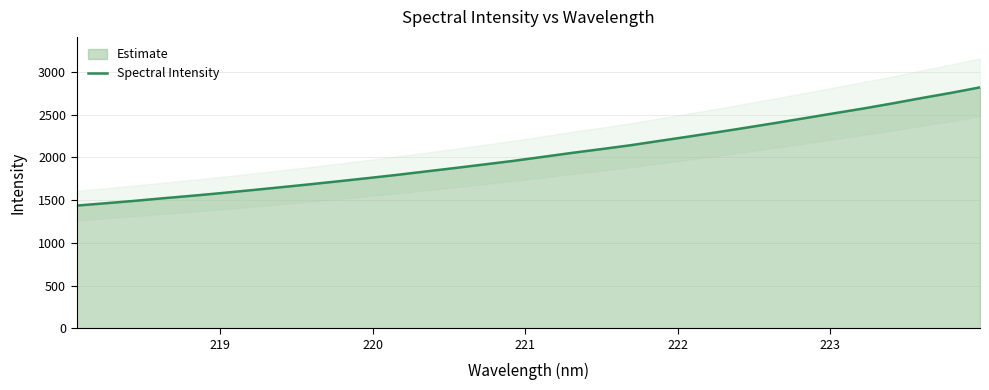

What is the highest value of the Spectral Intensity series?

2818.6